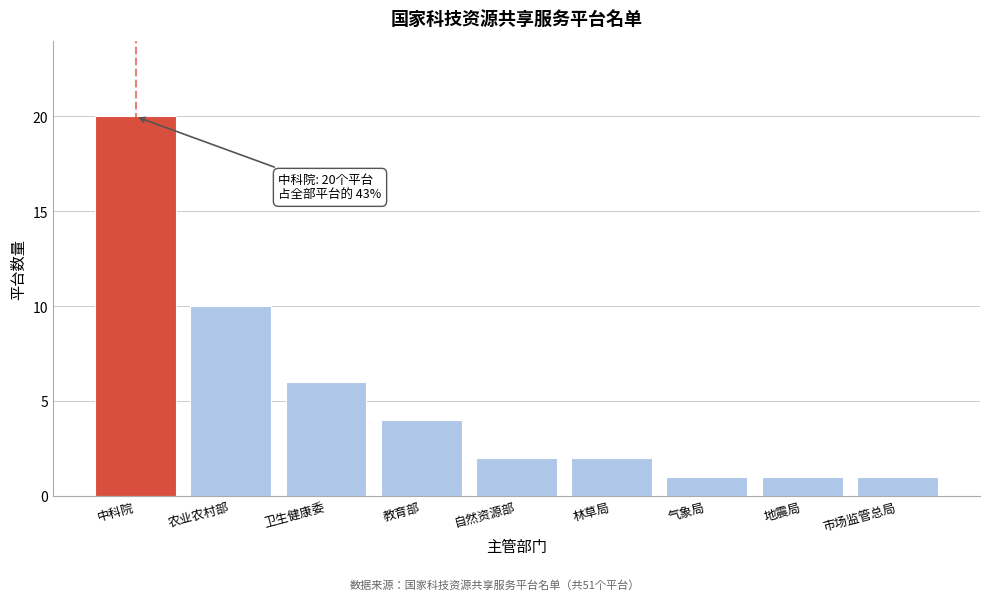

Reading left to right, what are all the values shown in this chart?

中科院=20	农业农村部=10	卫生健康委=6	教育部=4	自然资源部=2	林草局=2	气象局=1	地震局=1	市场监管总局=1